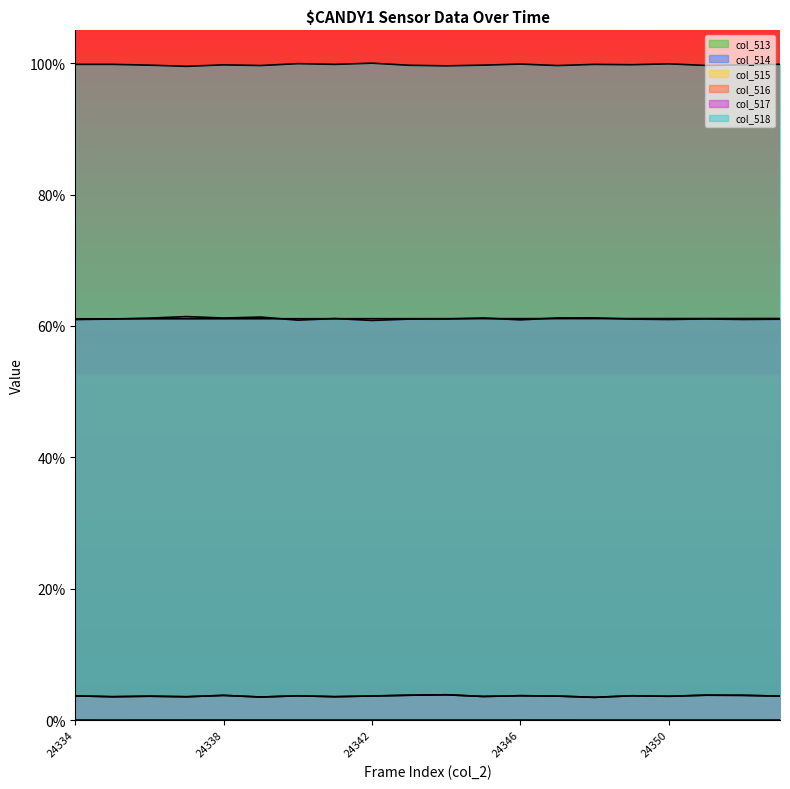

What is the sum of all col_518 values?

20.0